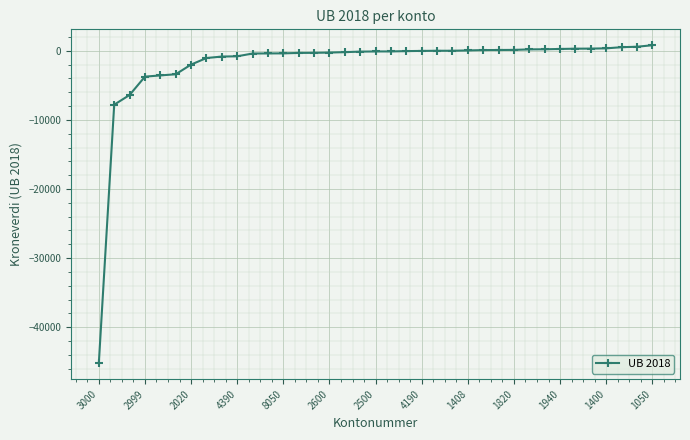

What is the sum of all values?

-73522